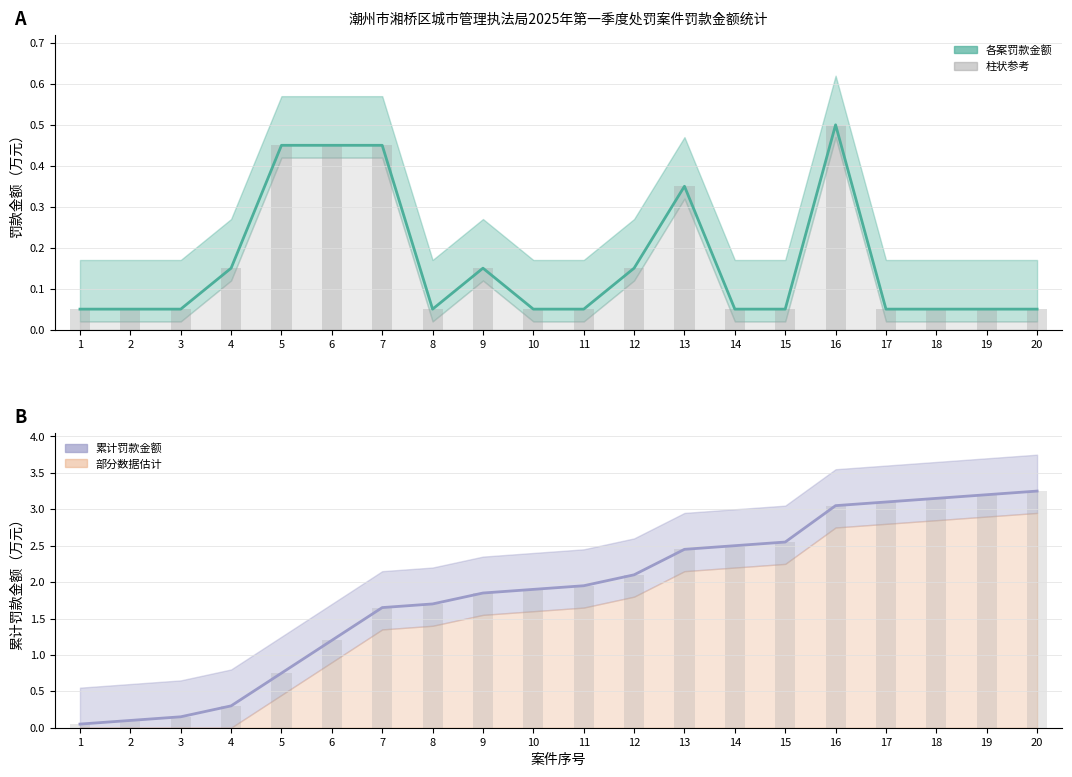

How many bars are there in each group?

4